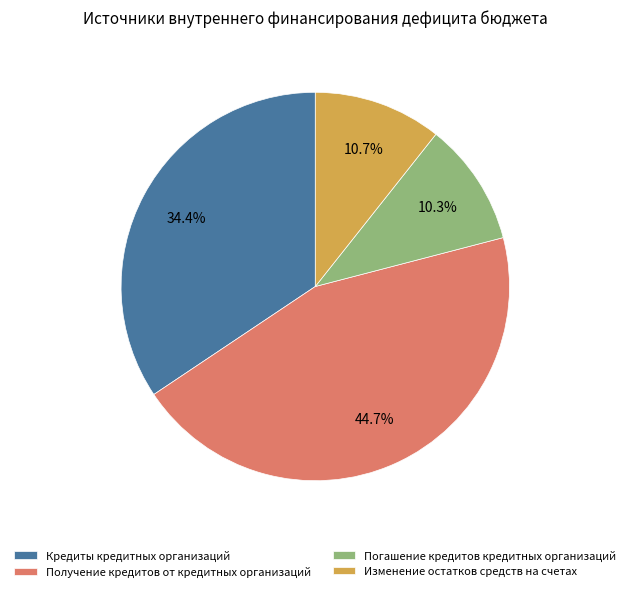

Is there a majority slice in this chart?

No